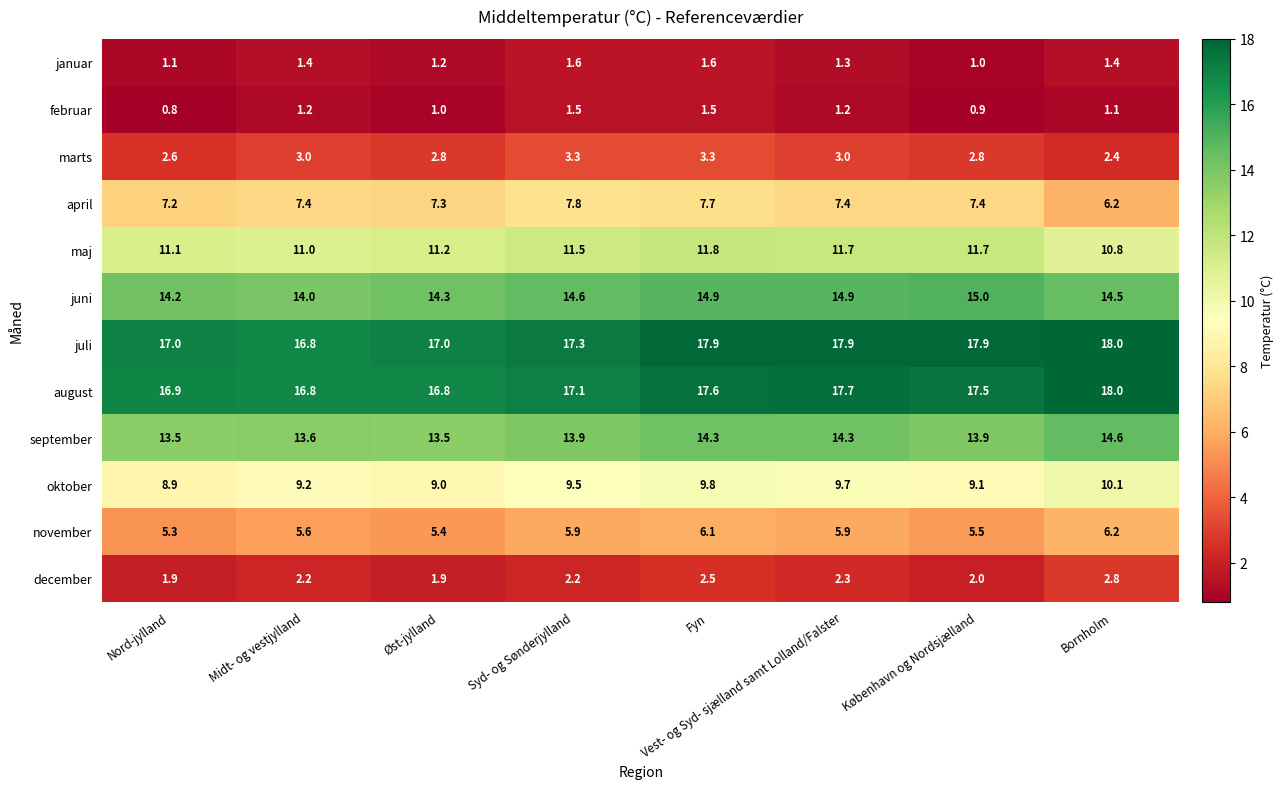

Rank the categories by oktober value from lowest to highest.

Nord-jylland, Øst-jylland, København og Nordsjælland, Midt- og vestjylland, Syd- og Sønderjylland, Vest- og Syd- sjælland samt Lolland/Falster, Fyn, Bornholm